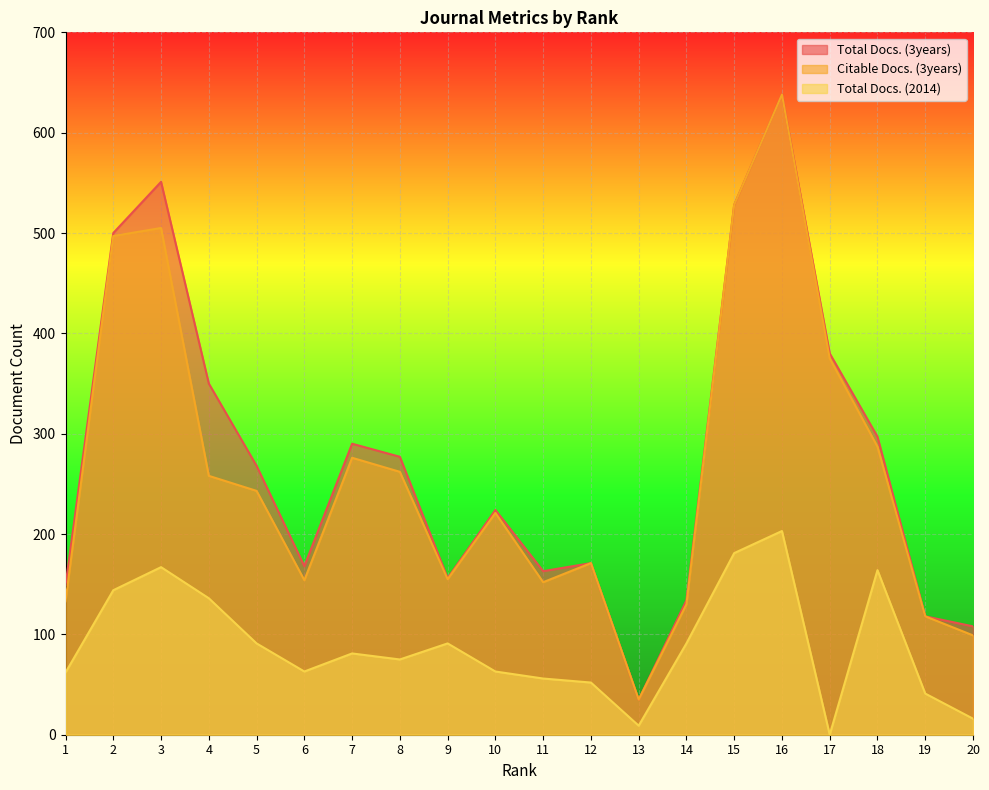

Where is the first local maximum for Total Docs. (2014)?

3